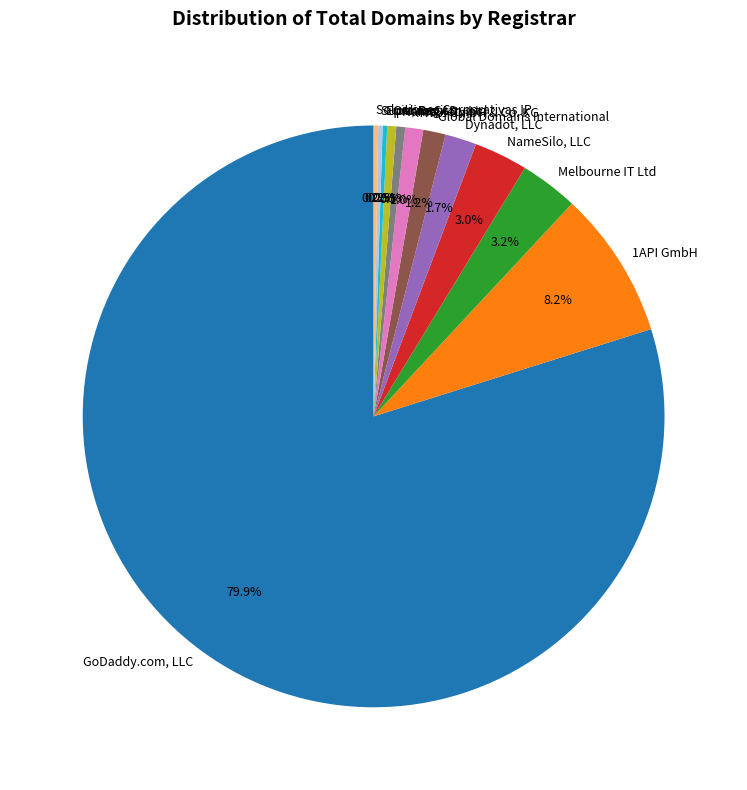

Is the sum of GoDaddy.com, LLC and NameSilo, LLC greater than half?

Yes